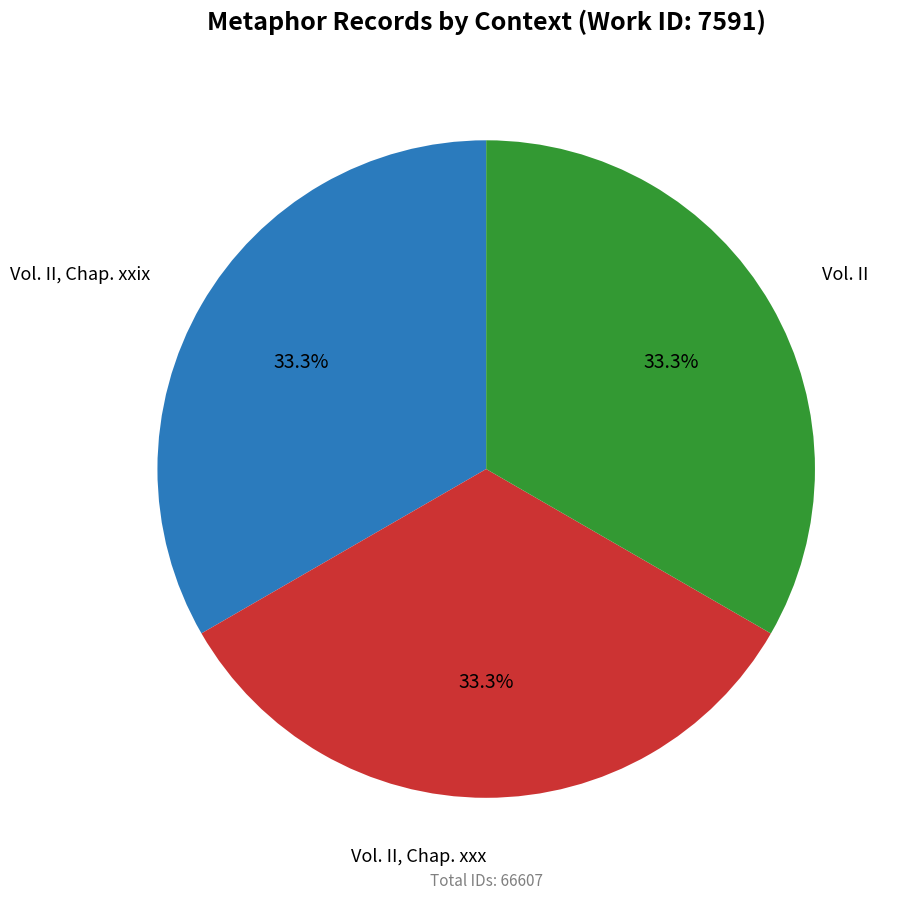

Is there a majority slice in this chart?

No